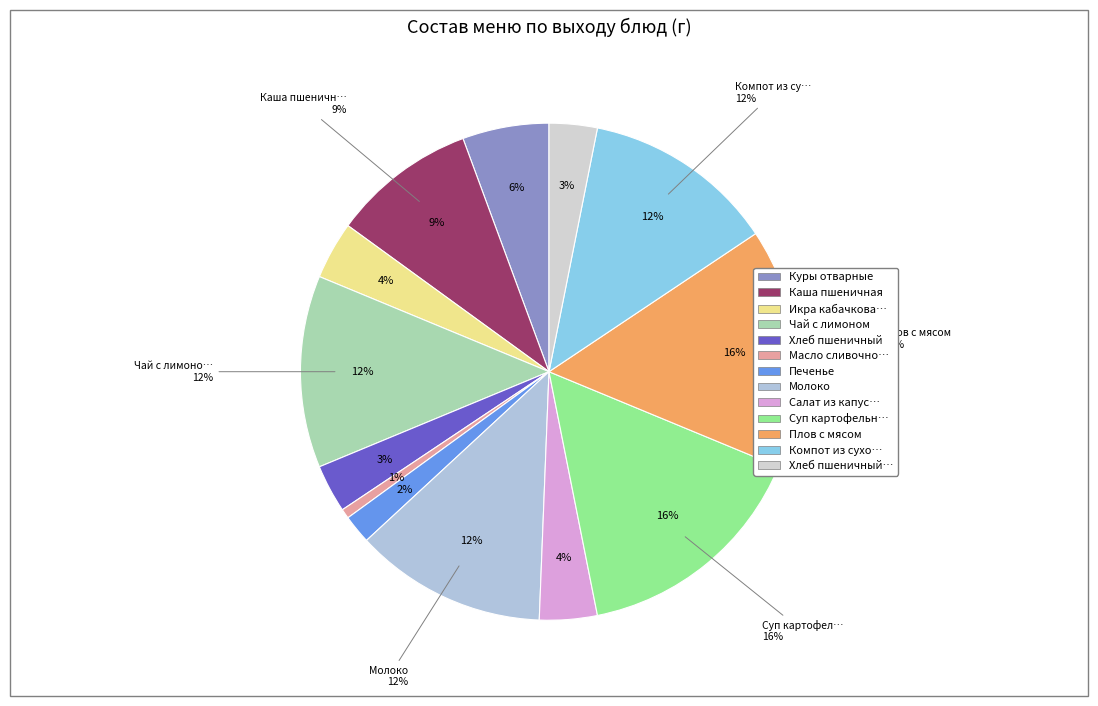

Which category has the smallest portion of the pie?

Масло сливочное